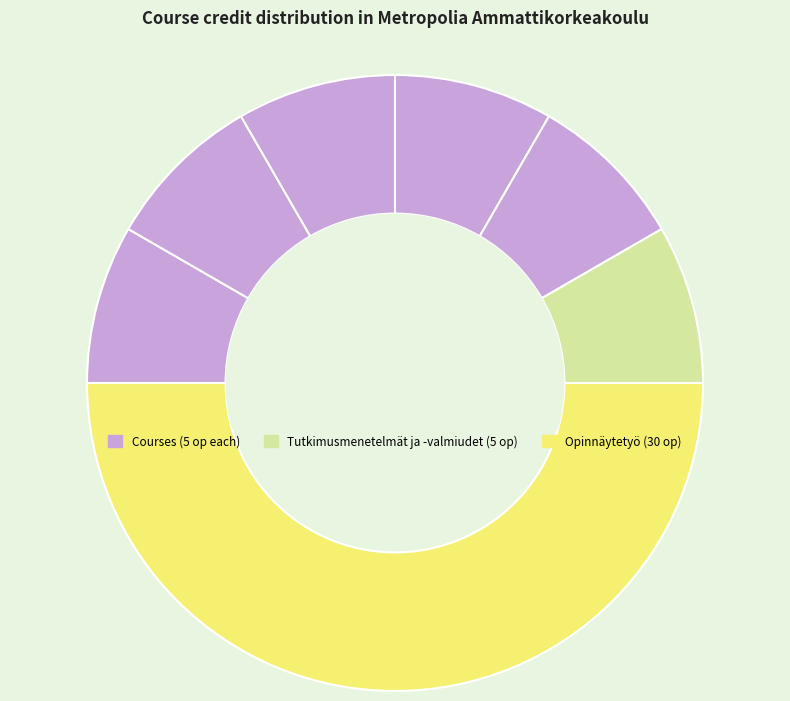

Count the number of slices in the pie.

7